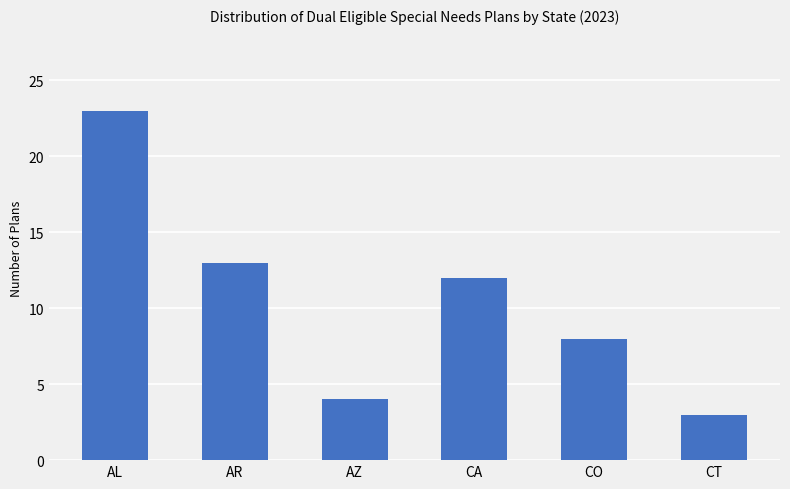

Where does the data first go above 12?

AL